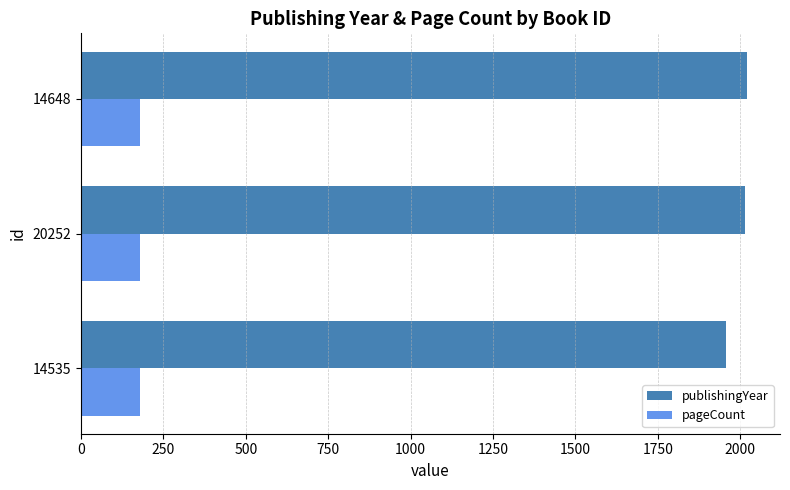

The publishingYear series shows 2014 at 20252. True or false?

True